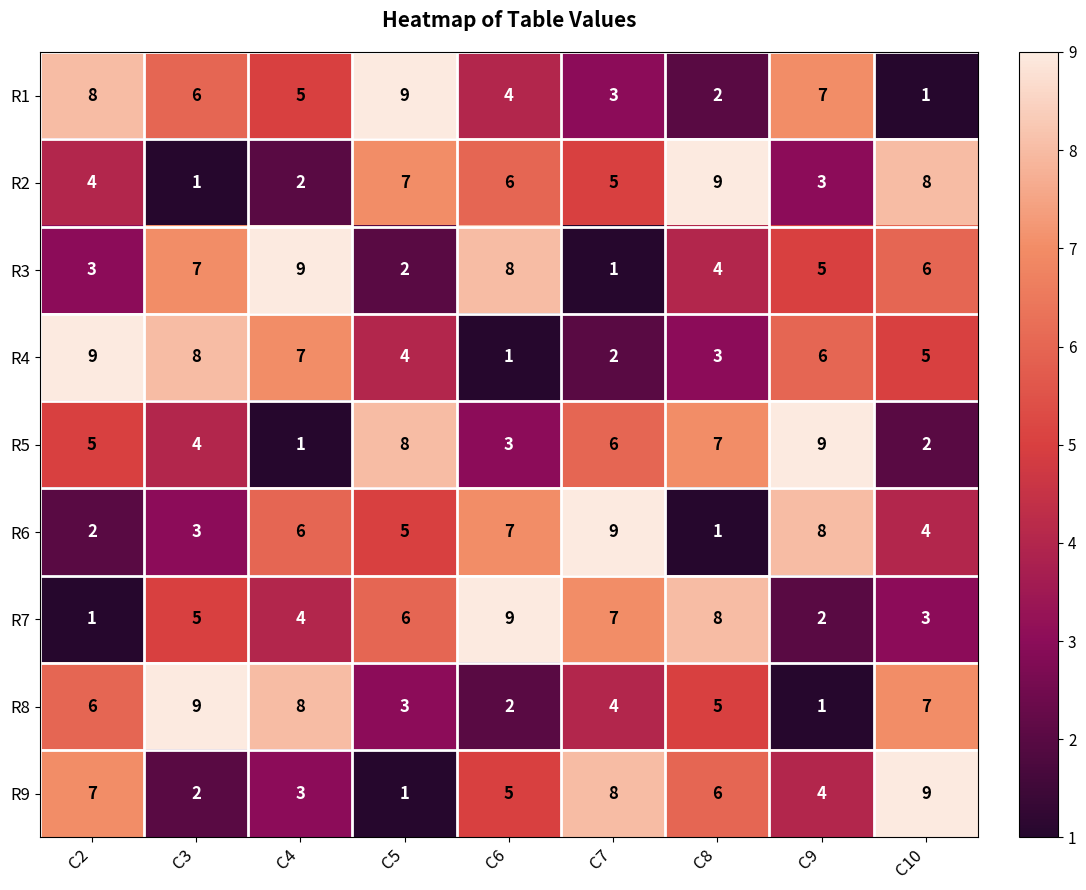

What is the difference between the highest and lowest values at C9?

8